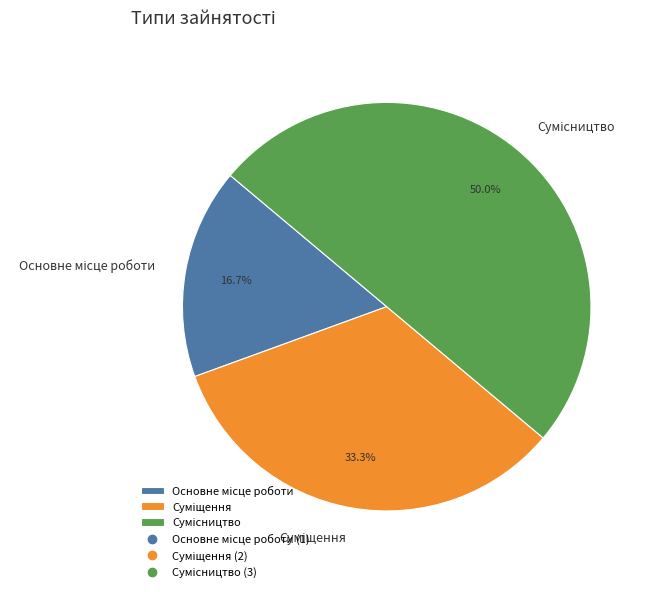

What is the change in value from Суміщення to Сумісництво?

+1